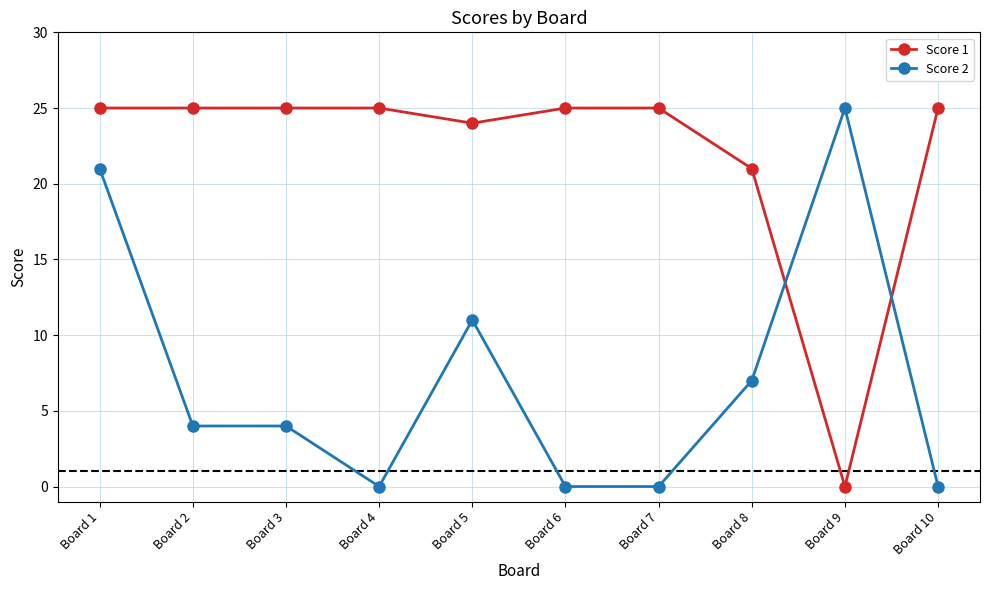

What is the value of the Score 1 point at the 5th from the left?

24